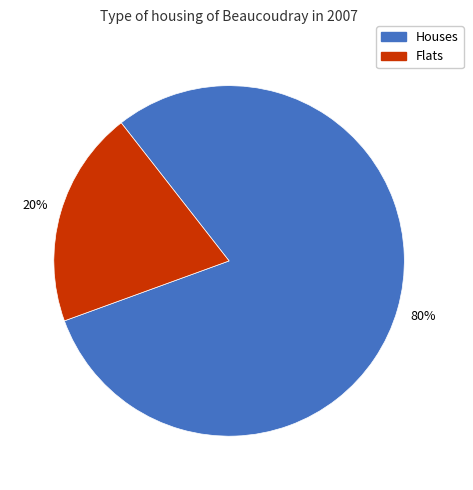

Does any single category account for the majority?

Yes